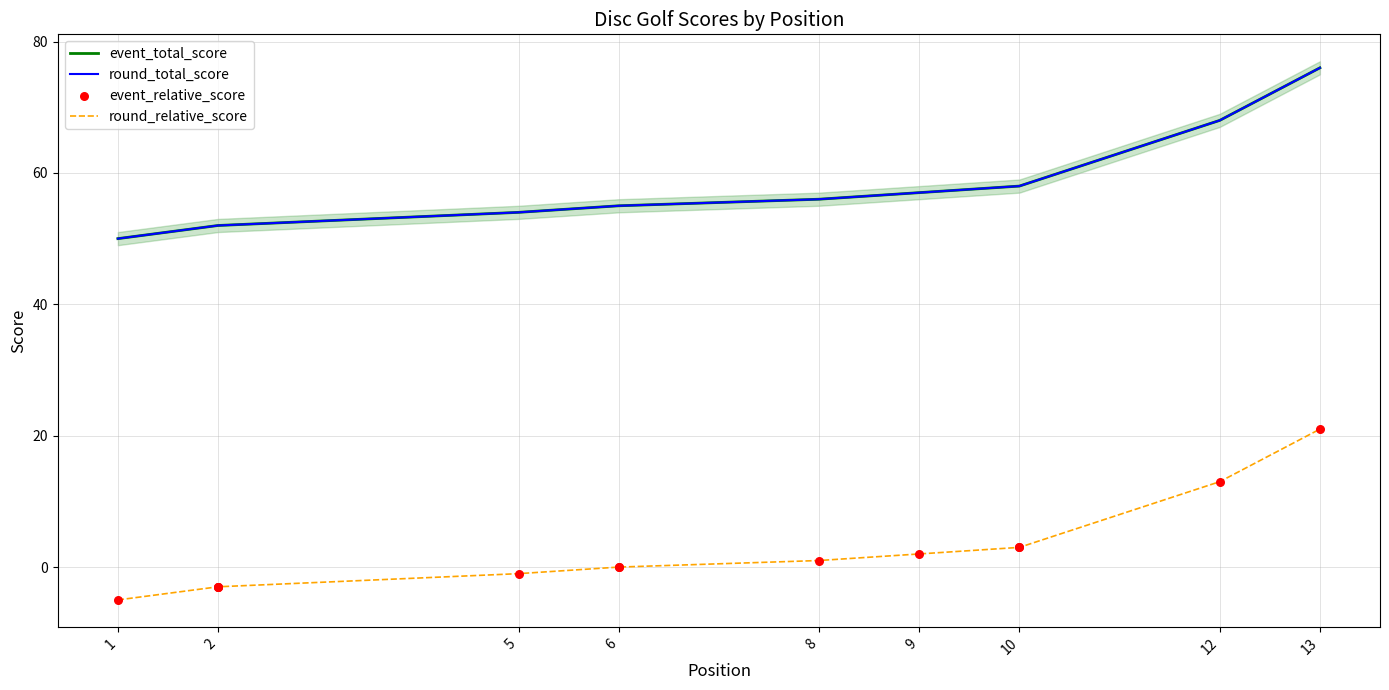

Which series reaches the minimum Y coordinate?

round_relative_score